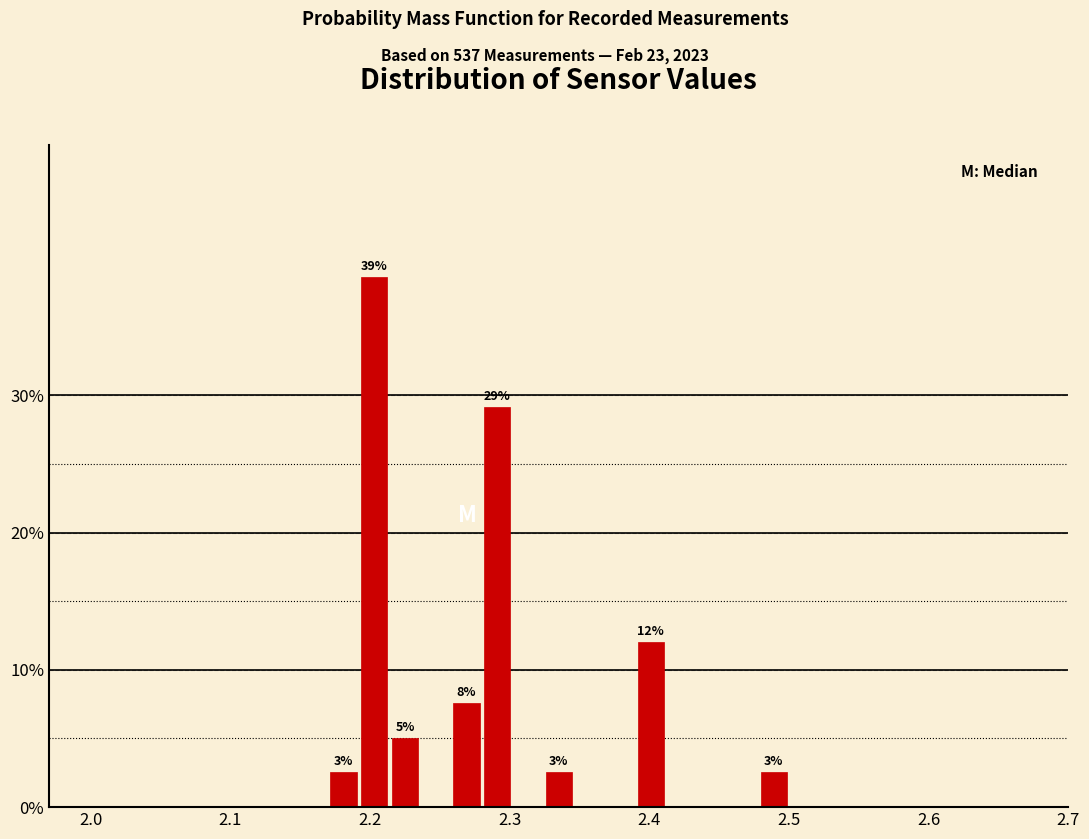

Read against the x-axis, roughly where is the centre of the tallest bar?

2.20